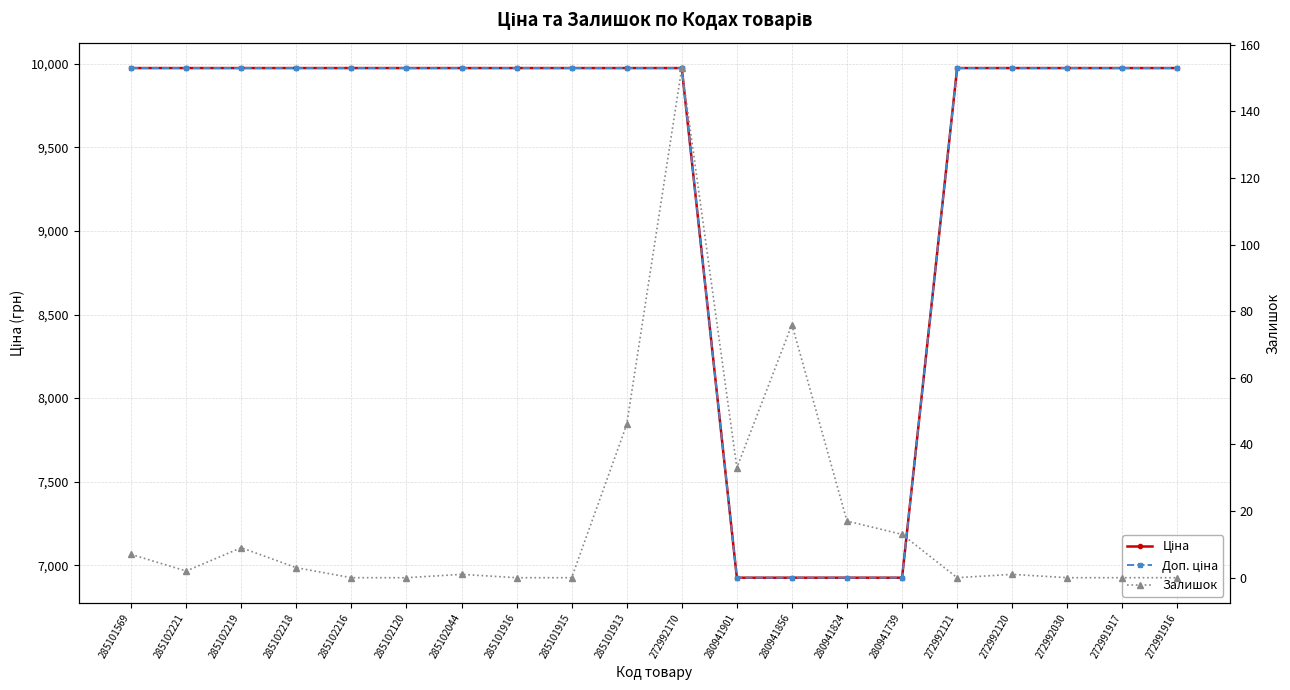

What is the label of the 14th point from the right?

285102044